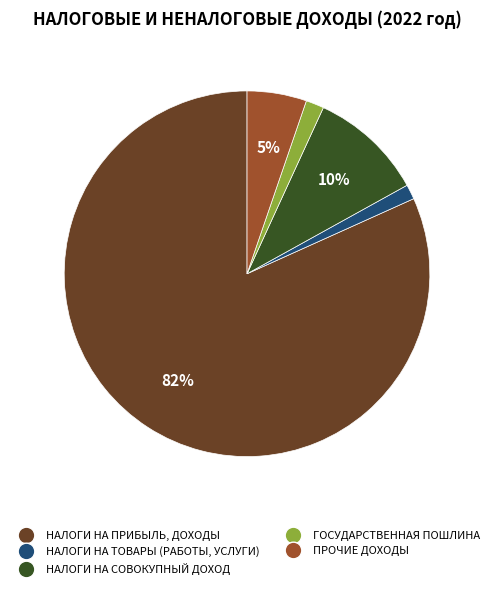

Is it true that ПРОЧИЕ ДОХОДЫ is 5% of the pie?

True